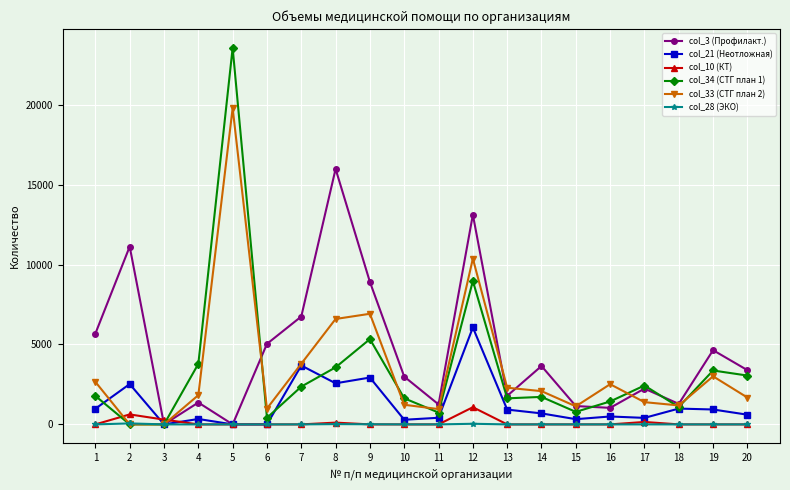

Between 2 and 14, which series saw the biggest shift?

col_3 (Профилакт.)